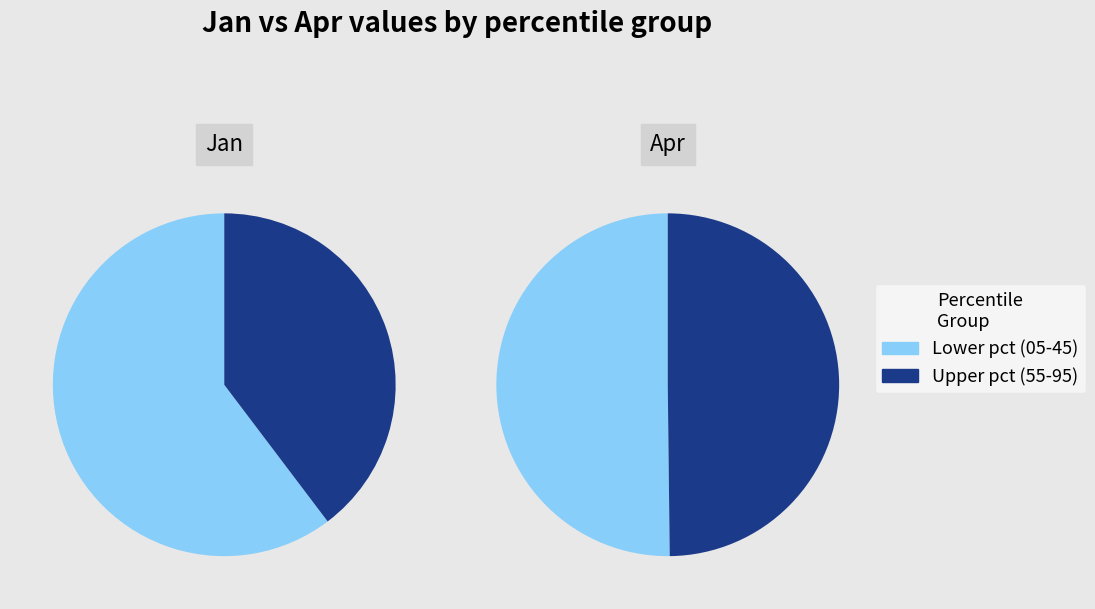

The jan_values slice represents 26% of the pie. True or false?

False